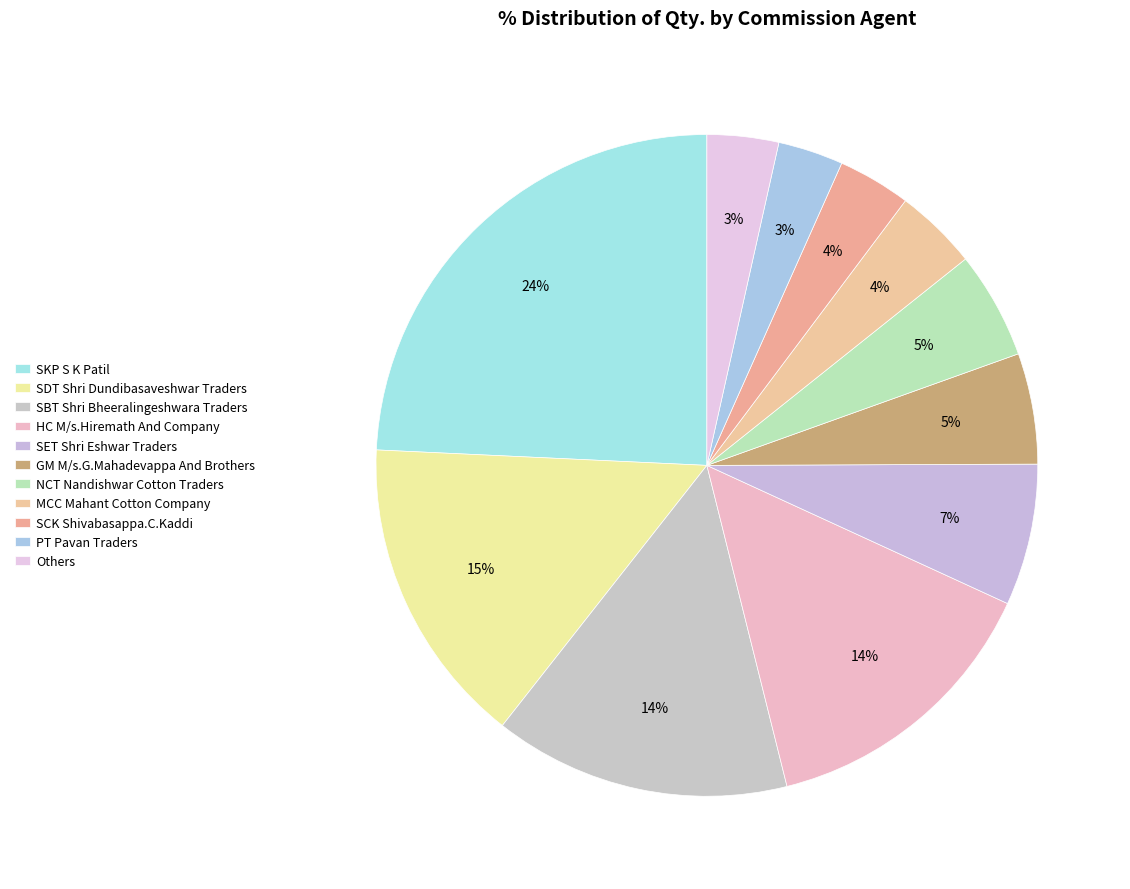

Is there any slice that represents more than half of the pie?

No